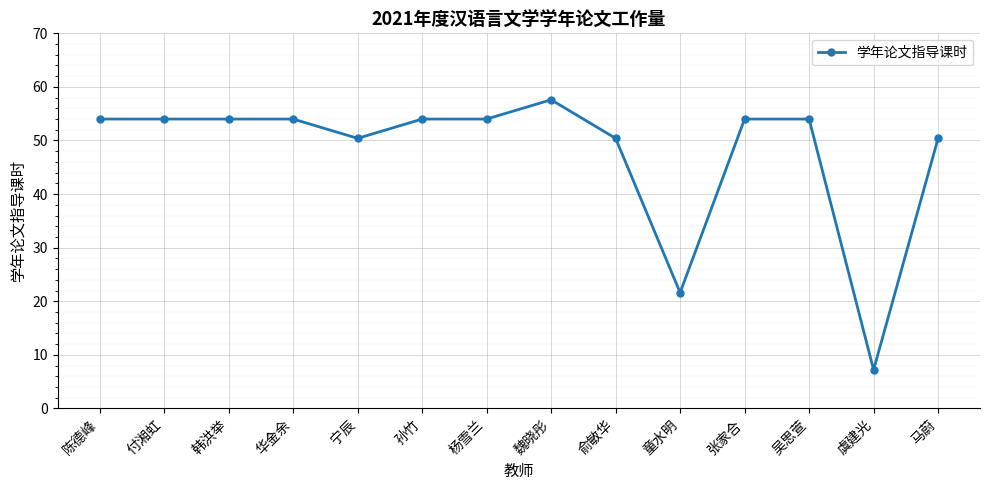

What is the smallest value displayed?

7.2